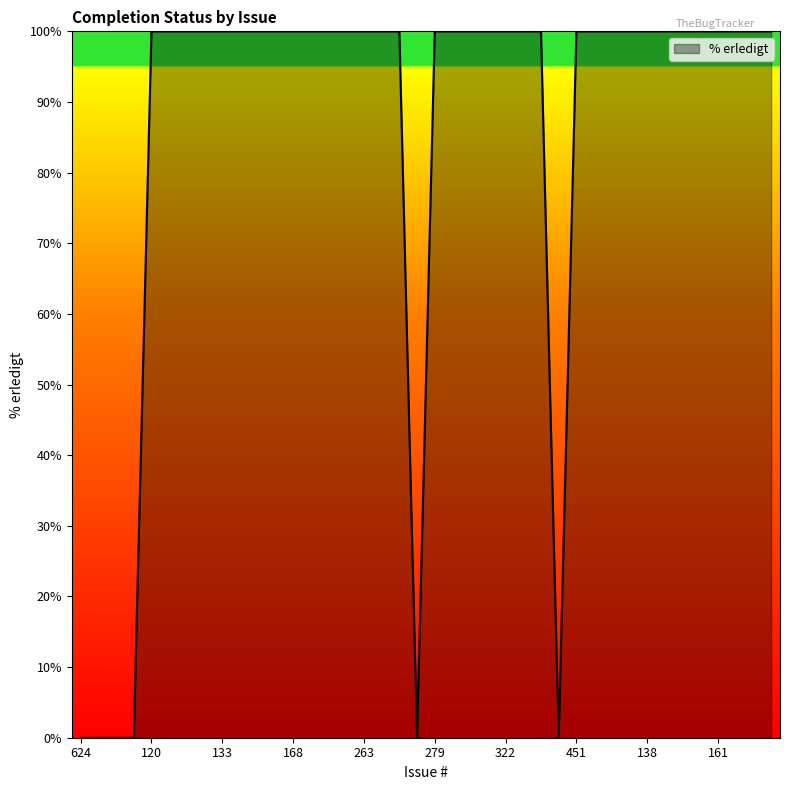

What is the greatest value displayed?

100